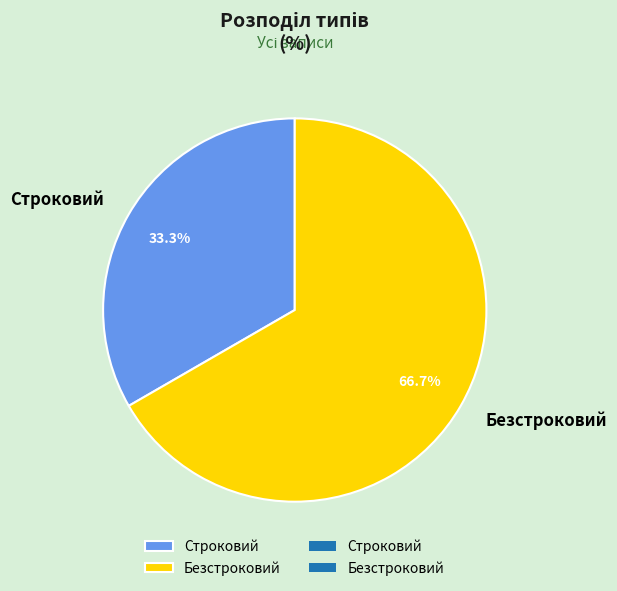

Do Безстроковий and Строковий together represent more than half of the pie?

Yes